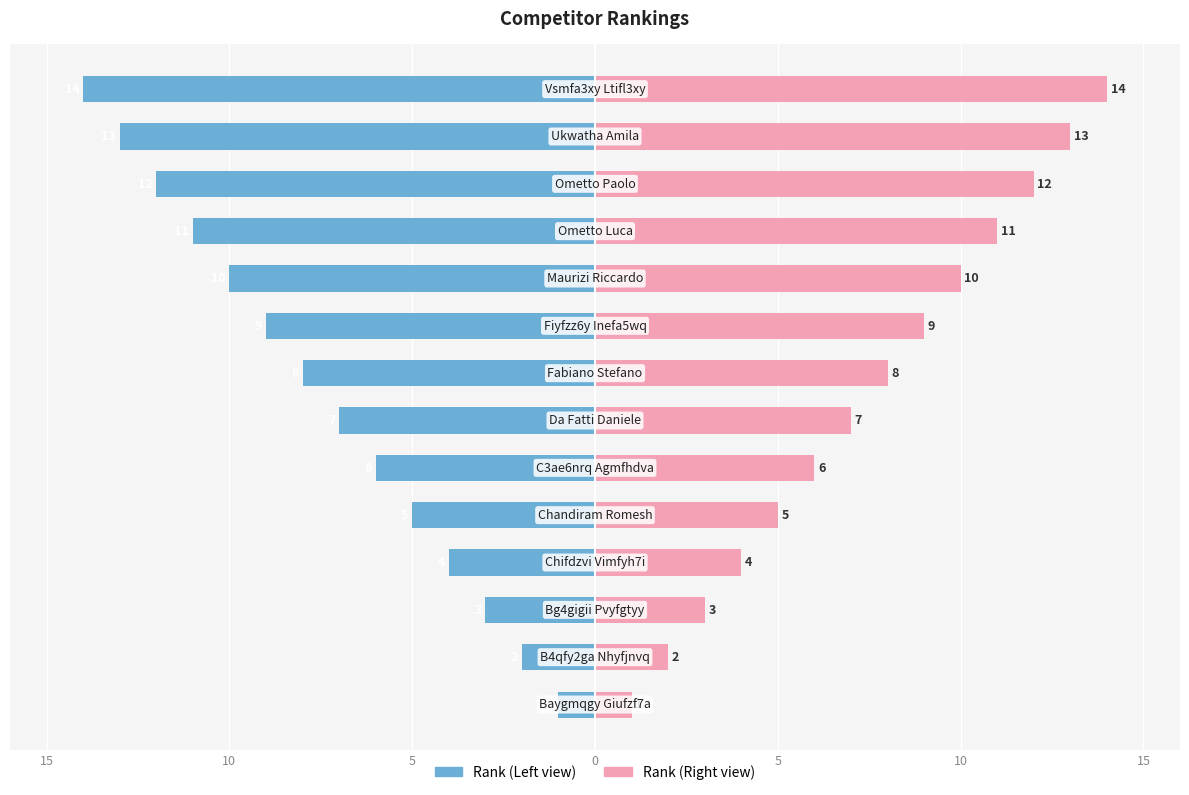

Reading left to right, transcribe all the data shown in this chart.

Rank (Left): -1	-2	-3	-4	-5	-6	-7	-8	-9	-10	-11	-12	-13	-14
Rank (Right): 1	2	3	4	5	6	7	8	9	10	11	12	13	14